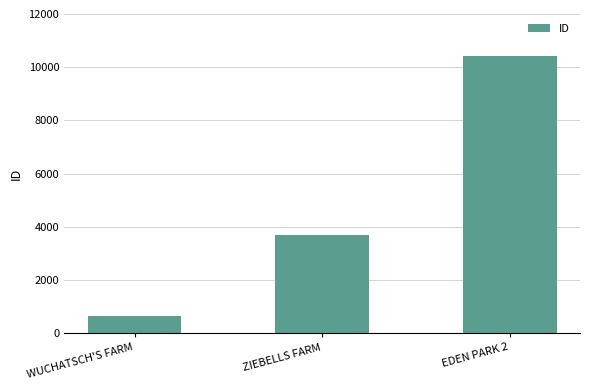

The value at ZIEBELLS FARM is 3687. True or false?

True